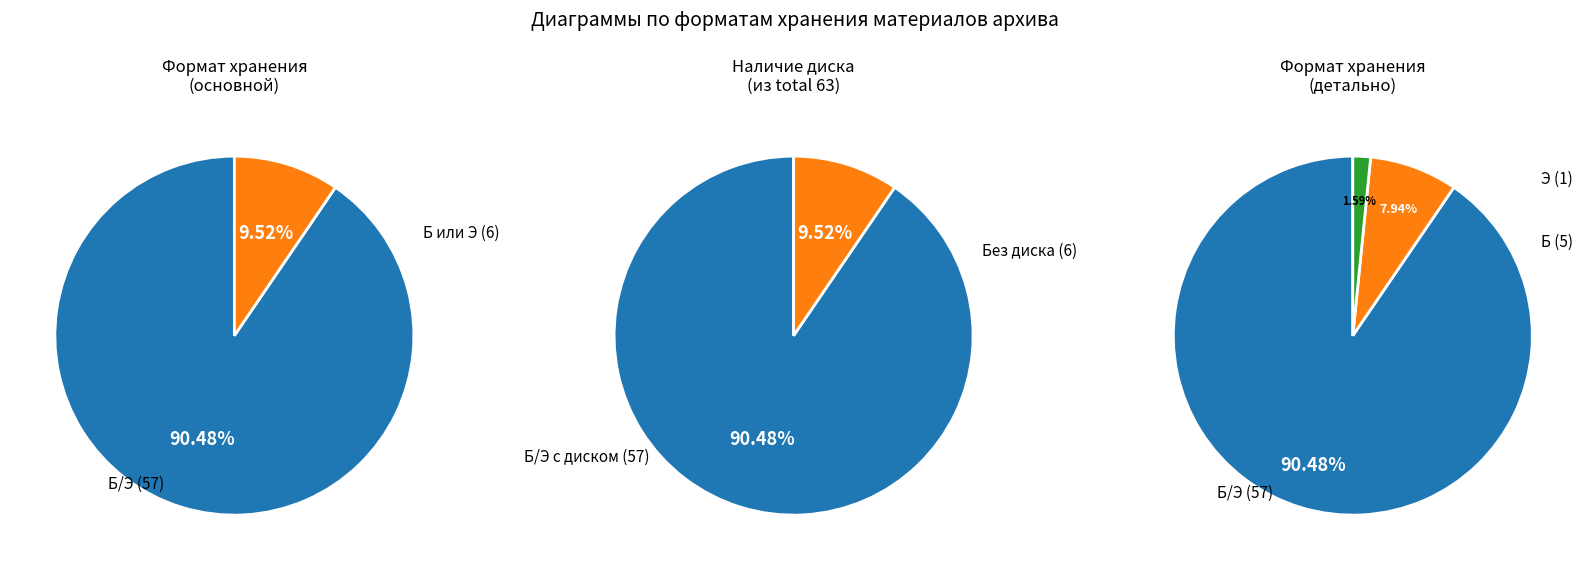

What is the ratio of the value at Б to the value at Э?

5.0